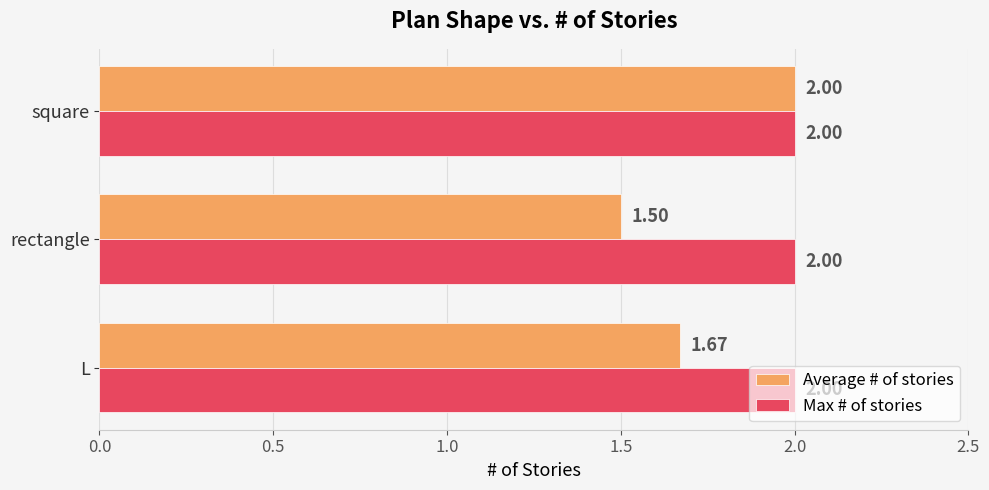

What is the total value across all series at rectangle?

3.5